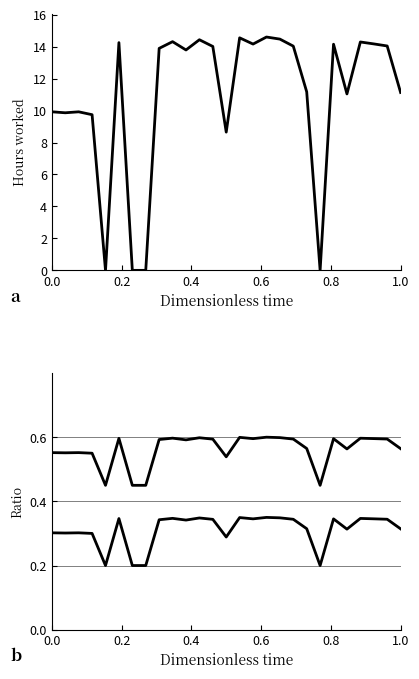

At which category does Upper band reach its first local peak?

0.4